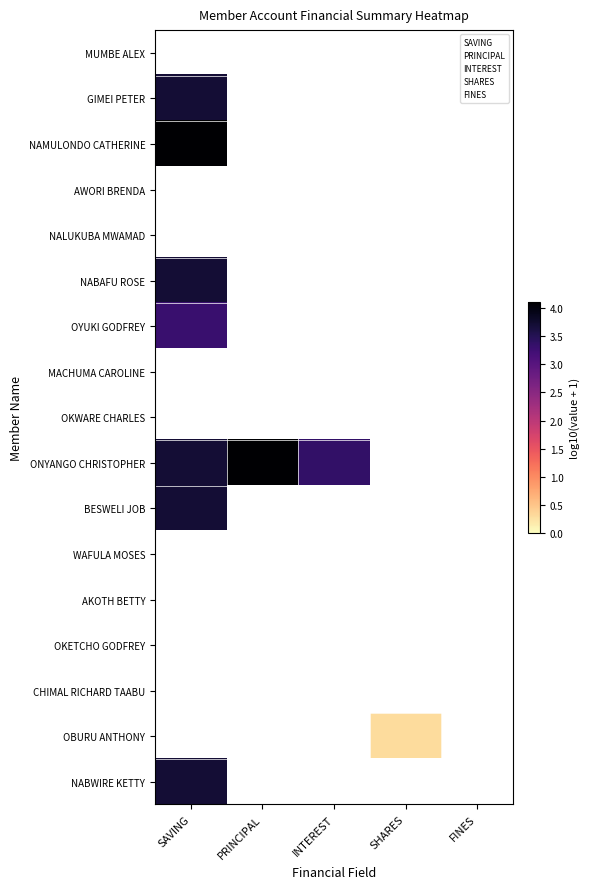

Rank the categories by CHIMAL RICHARD TAABU value from lowest to highest.

SAVING, PRINCIPAL, INTEREST, SHARES, FINES